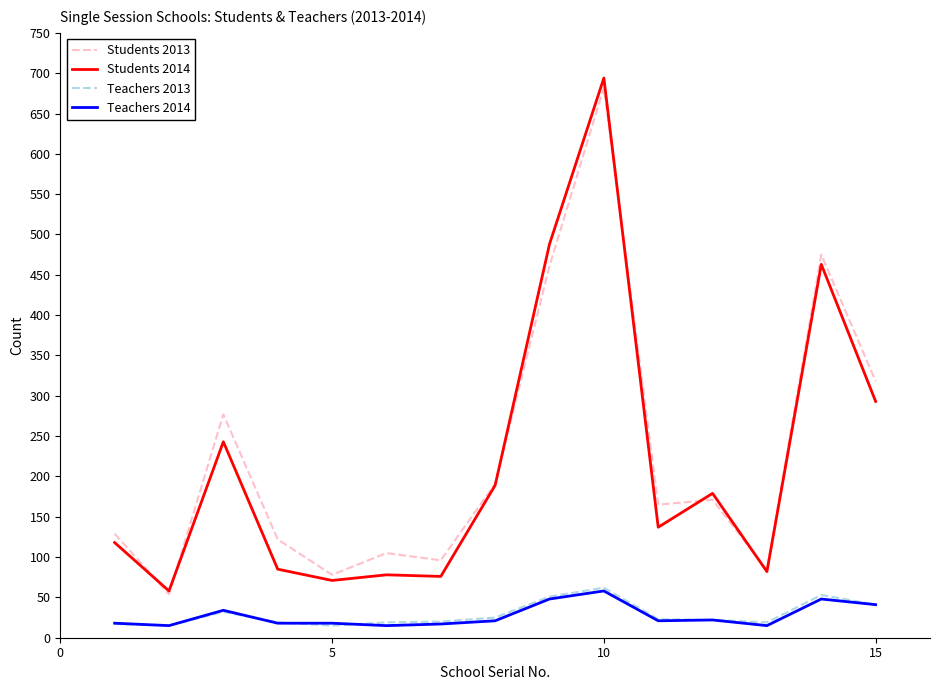

True or false: Teachers 2013 and Students 2013 intersect in this chart.

False